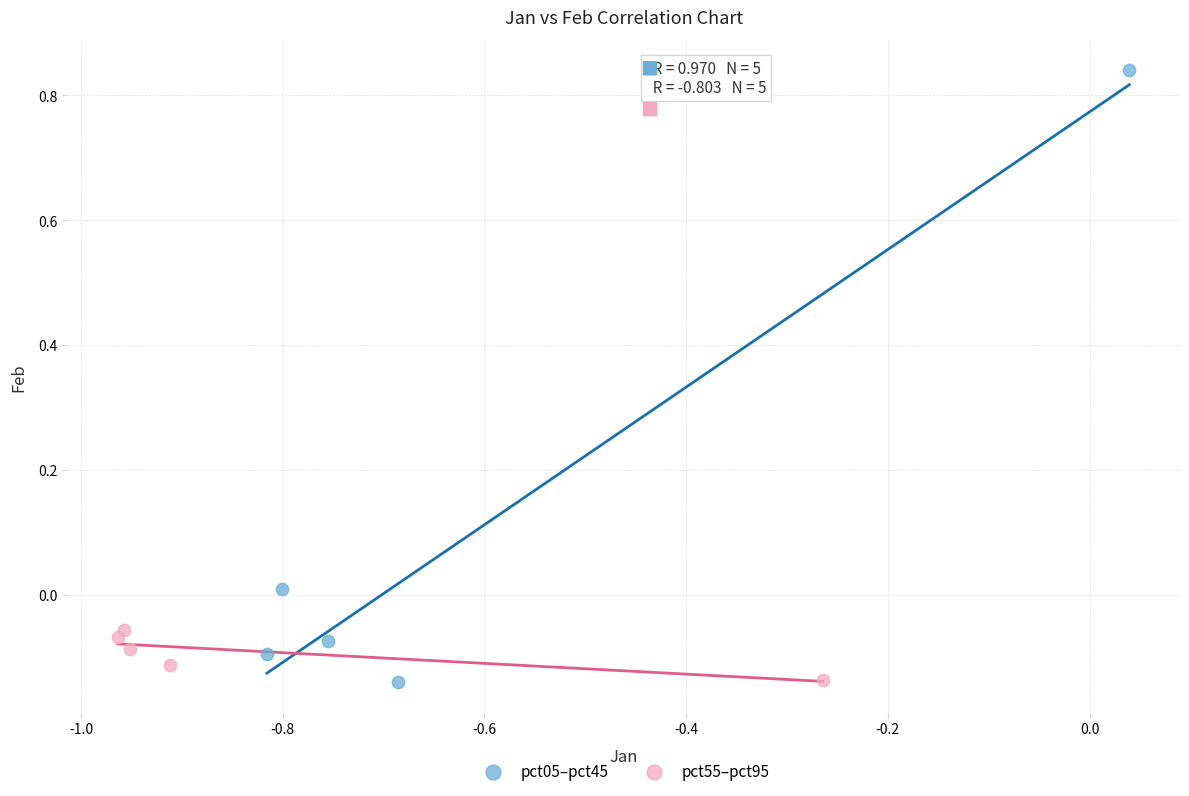

What are all the series names shown in the legend?

pct05–pct45, pct55–pct95